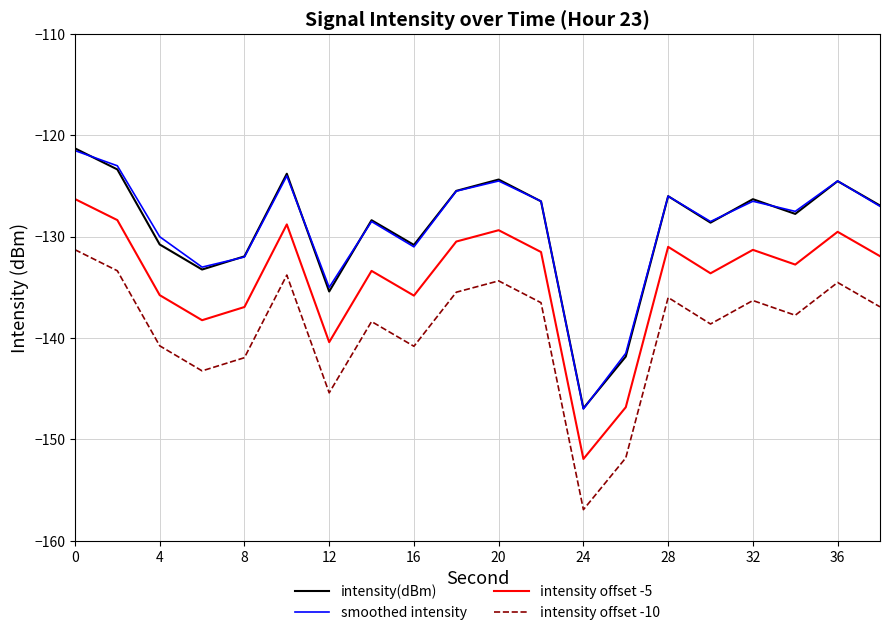

What is the sum of all intensity offset -10 values?

-2784.1